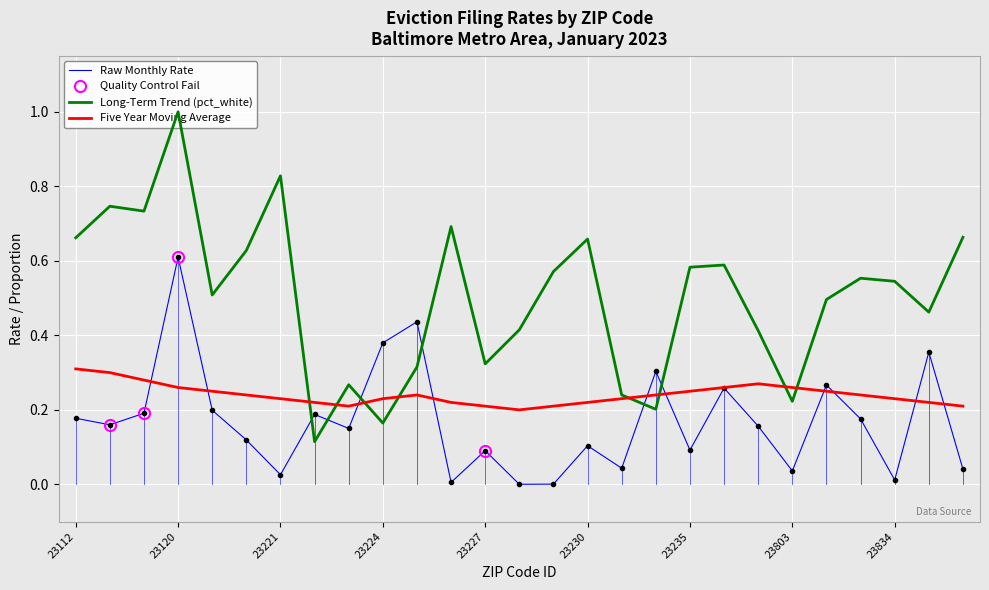

What is the difference between the maximum and second lowest values in the pct_white series?

0.8